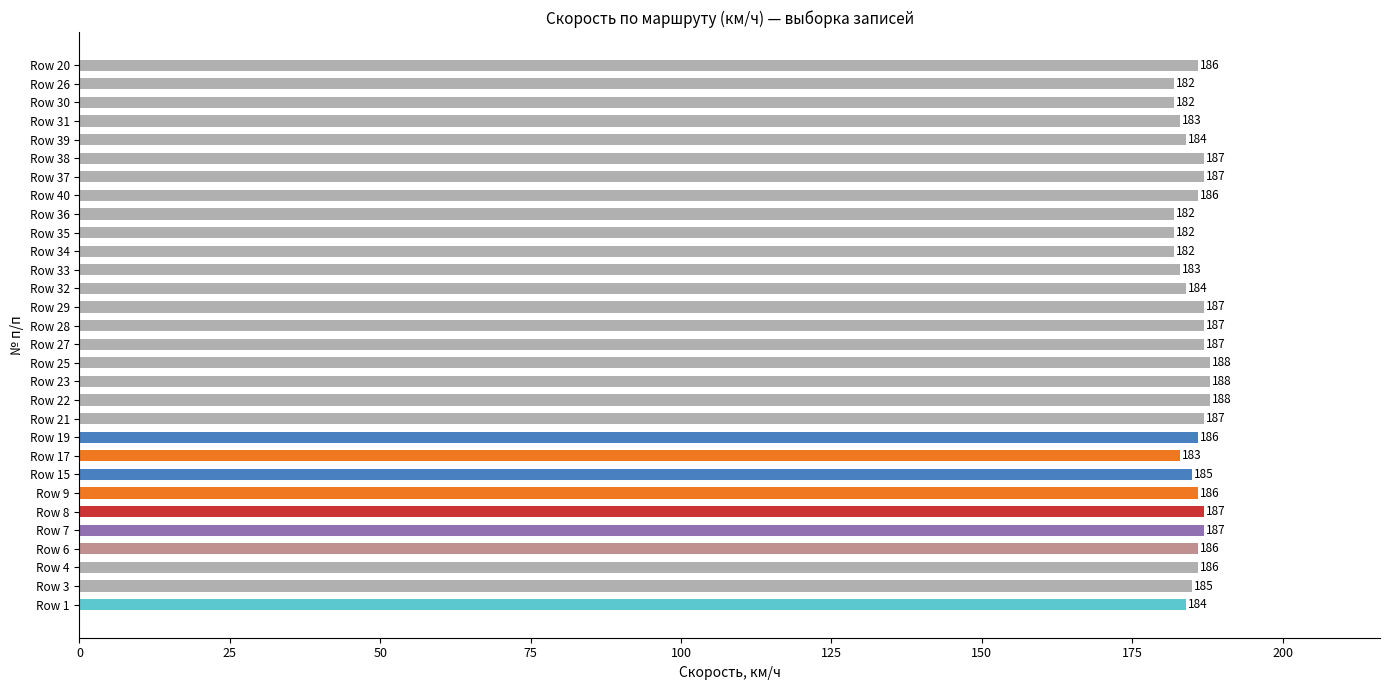

The chart shows a value of 186 at Row 6. True or false?

True